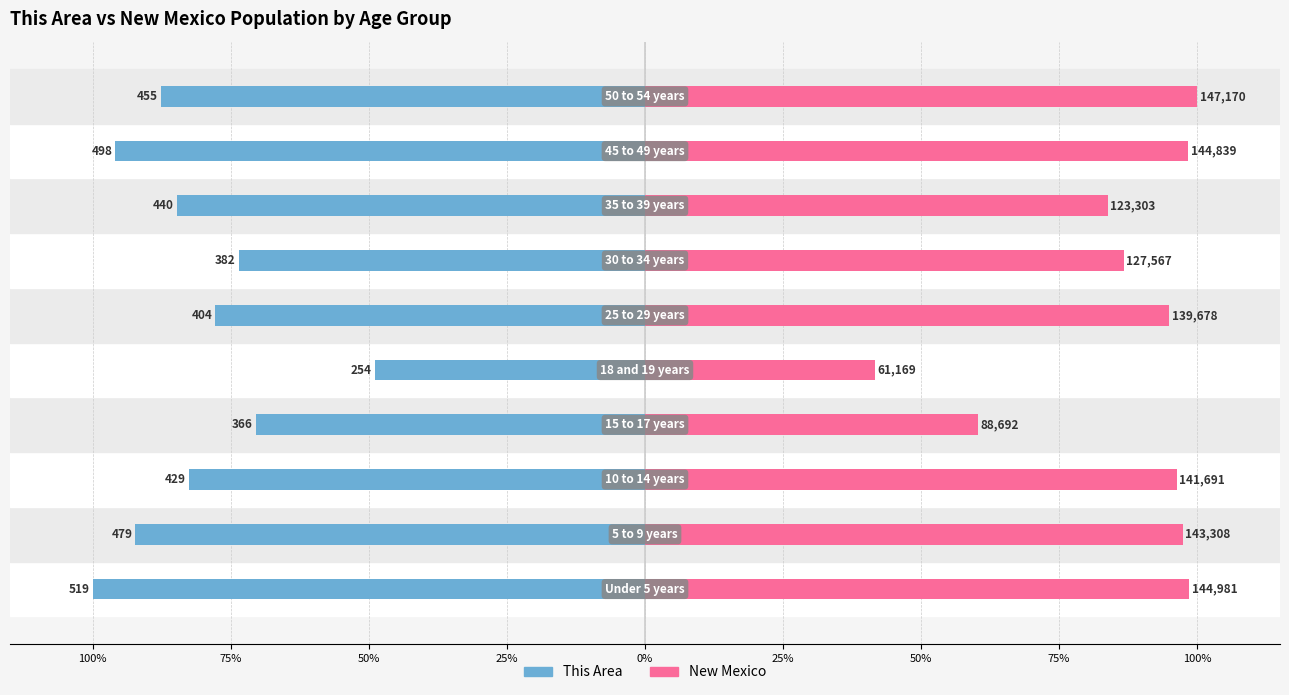

At how many categories does at least one series exceed 12?

10